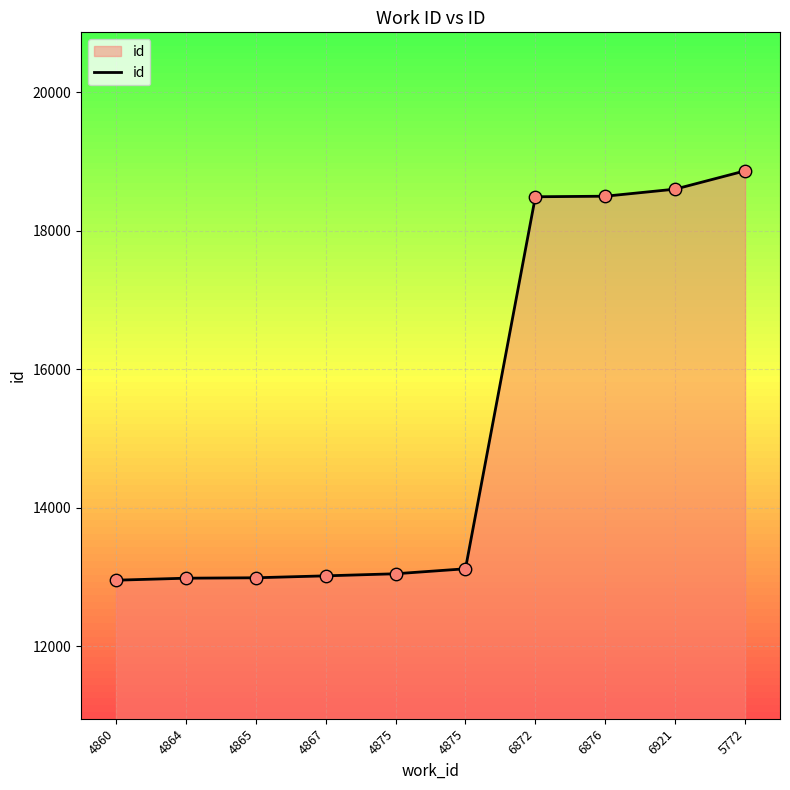

What is the change in value from 4865 to 6876?

+5509